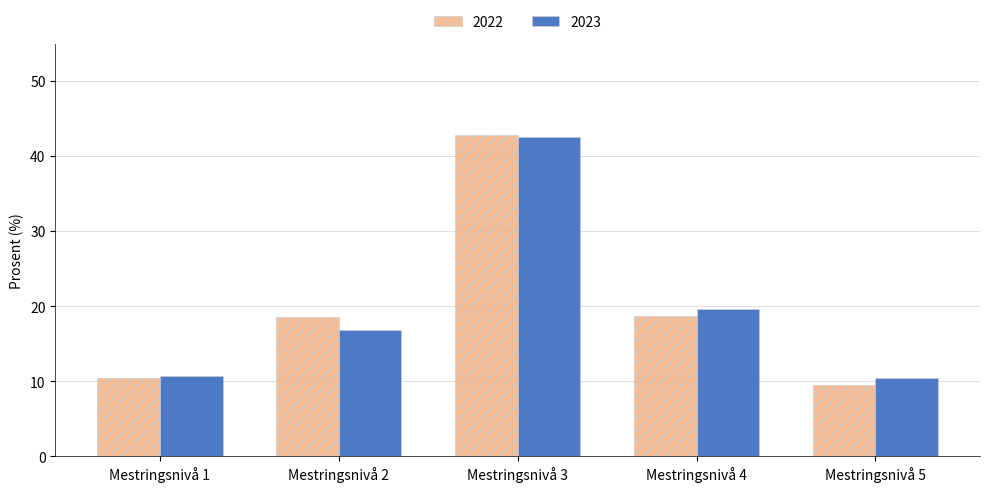

What is the spread (max minus min) of values at Mestringsnivå 5?

0.9